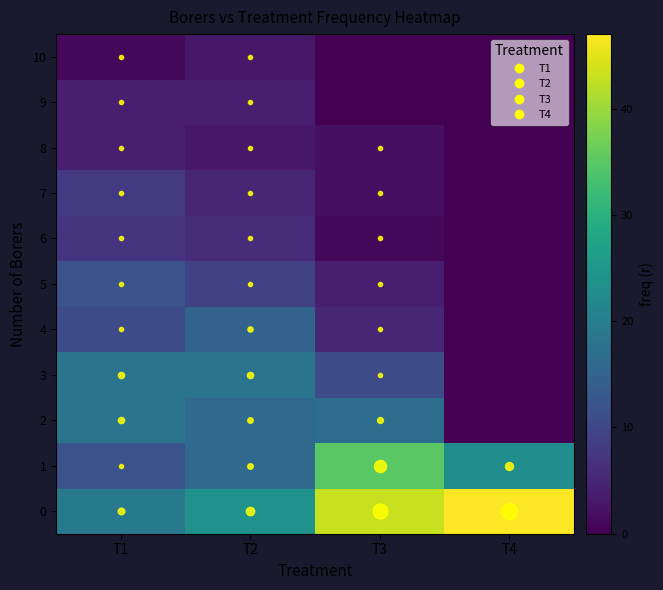

At which category does the chart reach its minimum across all series?

T4